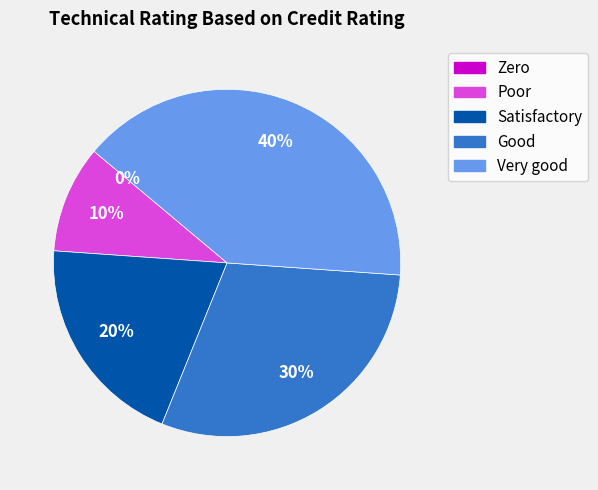

Between Poor and Zero, which is larger?

Poor